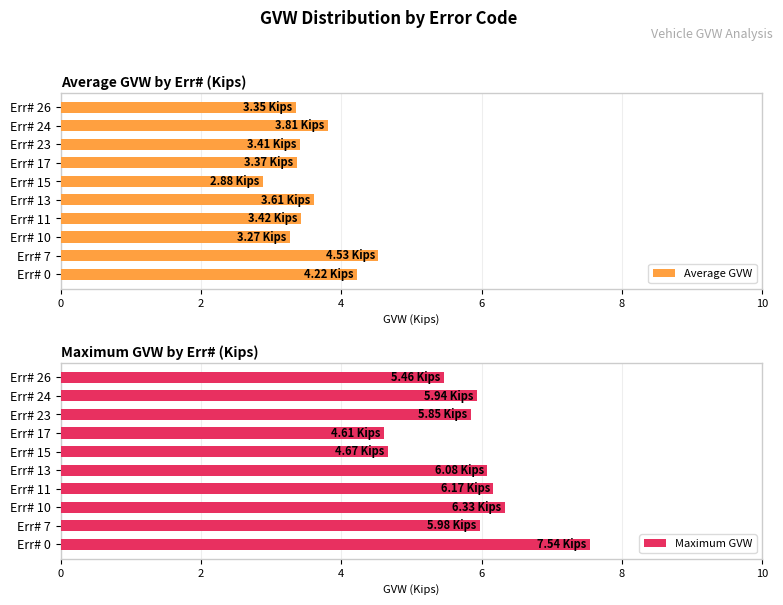

At which label is Average GVW closest to 3?

Err# 15